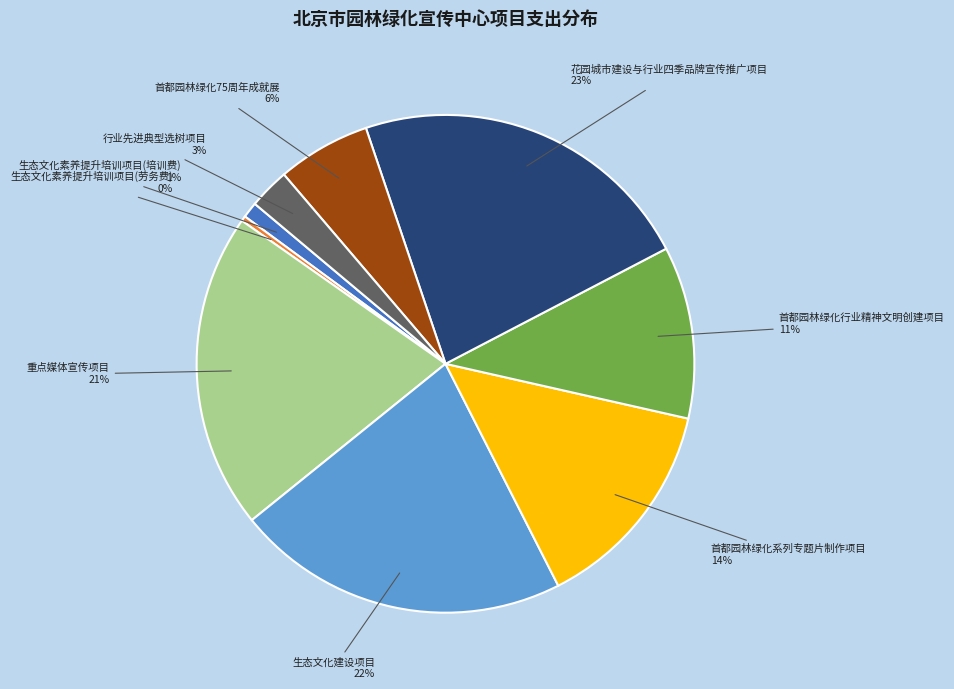

How many segments does this pie chart have?

9